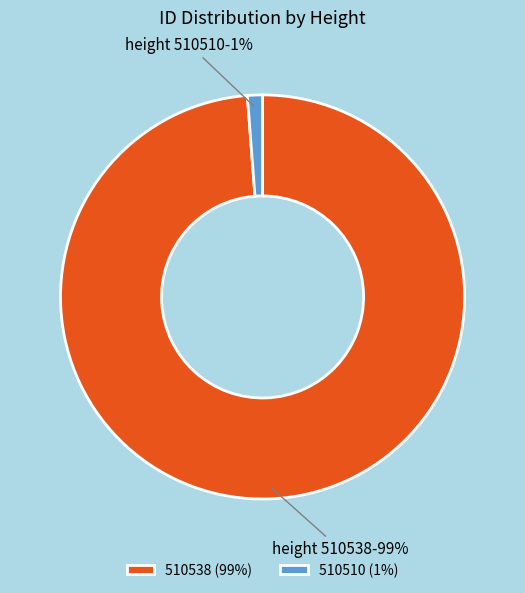

To the nearest percent, what percentage of the pie is 510510?

1%